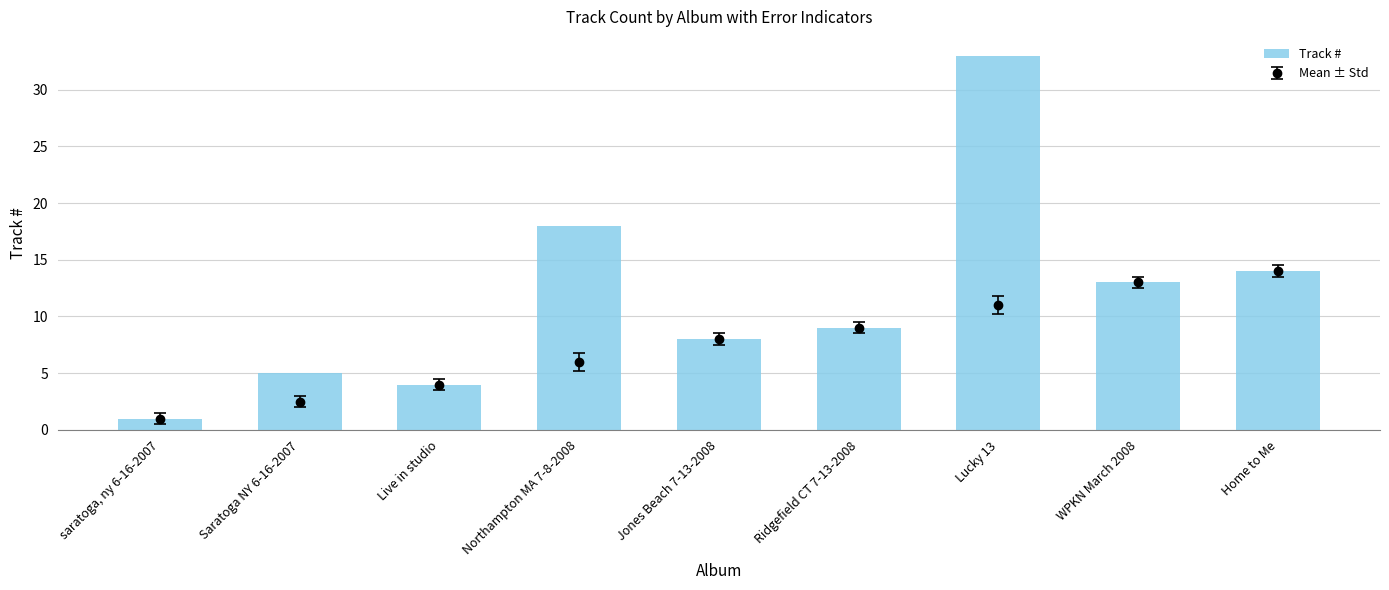

What is the difference between the maximum and minimum values?

32